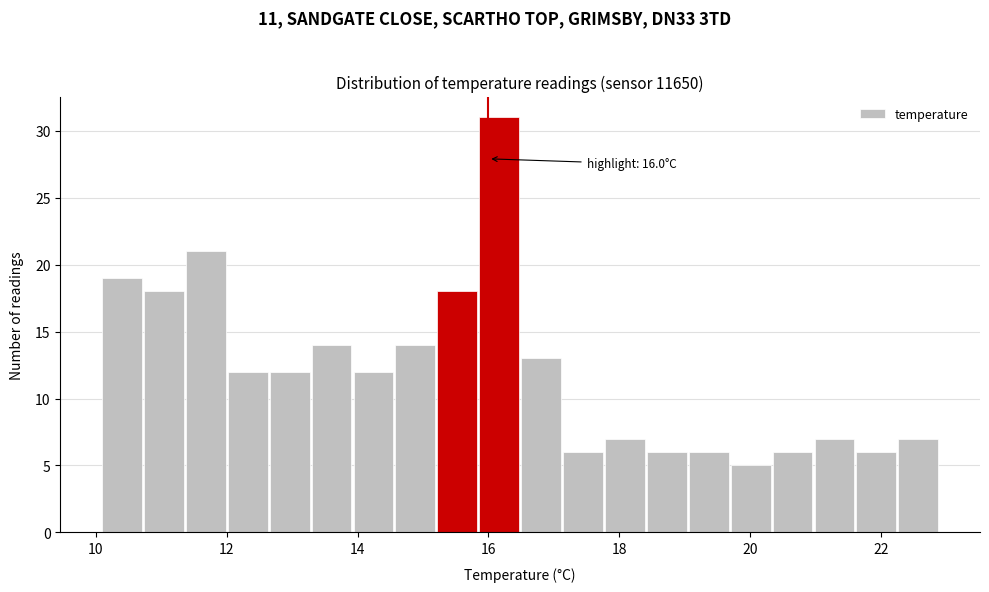

Around what value on the x-axis is the tallest bar? Give the approximate position of its centre, as read against the axis.

16.2